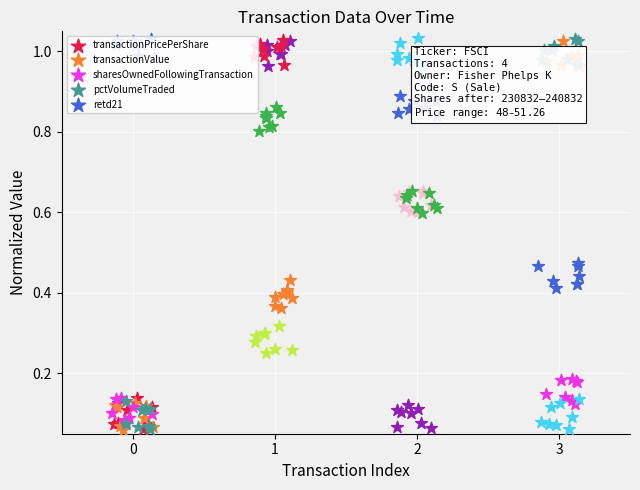

Which series contains the lowest Y value?

transactionValue